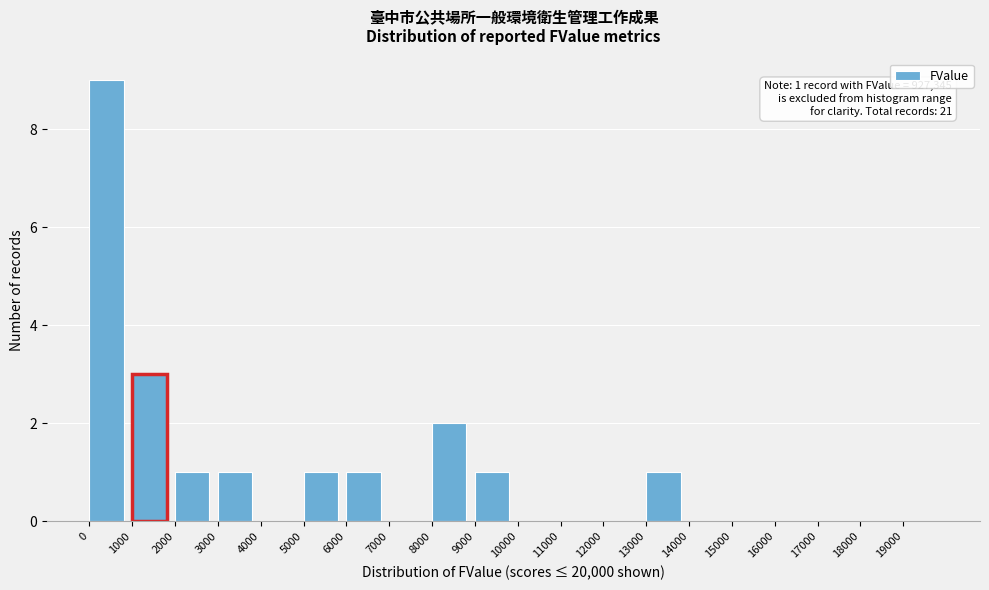

Which range on the x-axis has the tallest bar?

0 to 1000